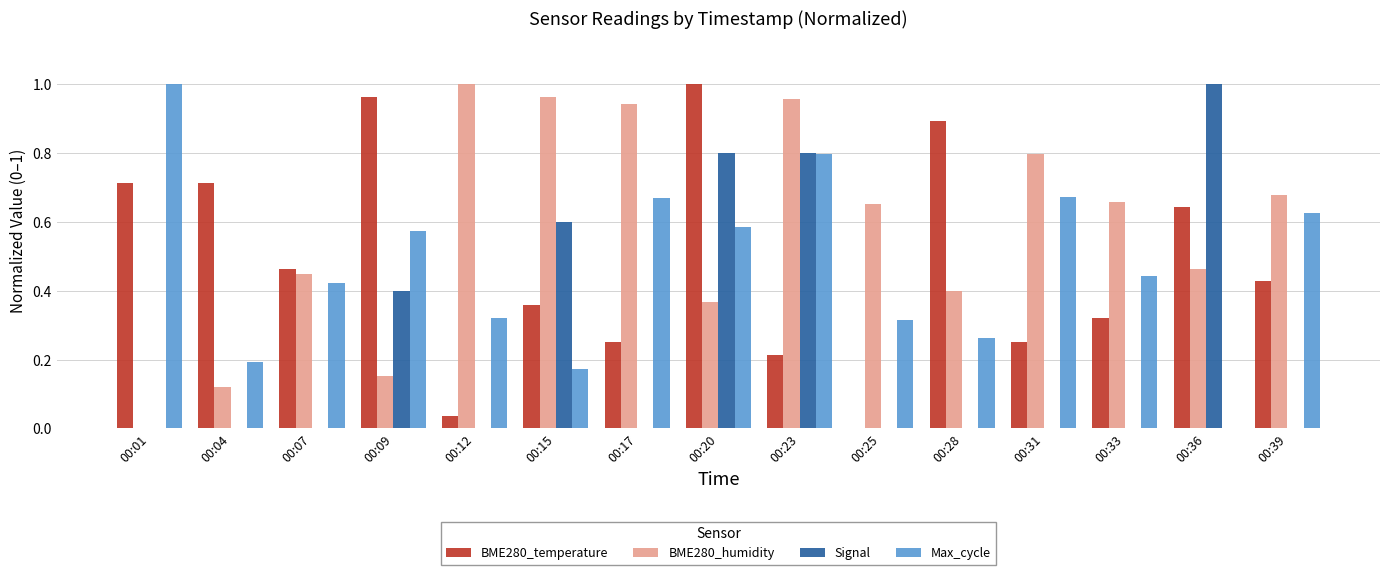

At which label does Signal reach its peak?

00:36